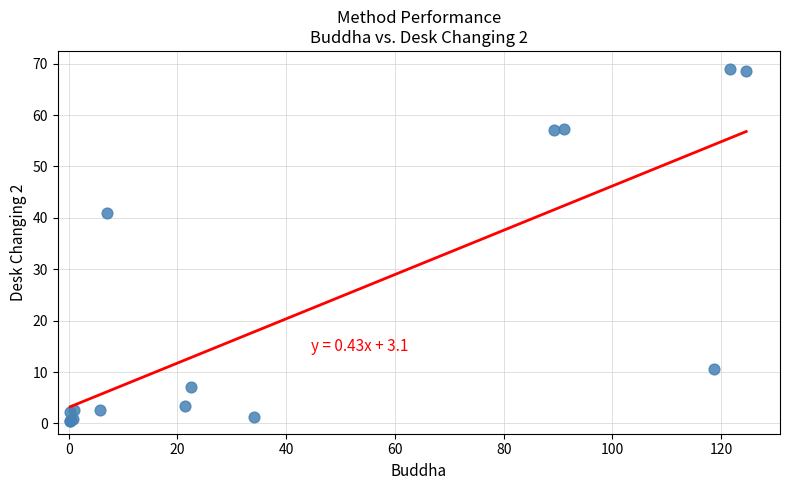

What Y value in the scatter plot is closest to 34?

41.0